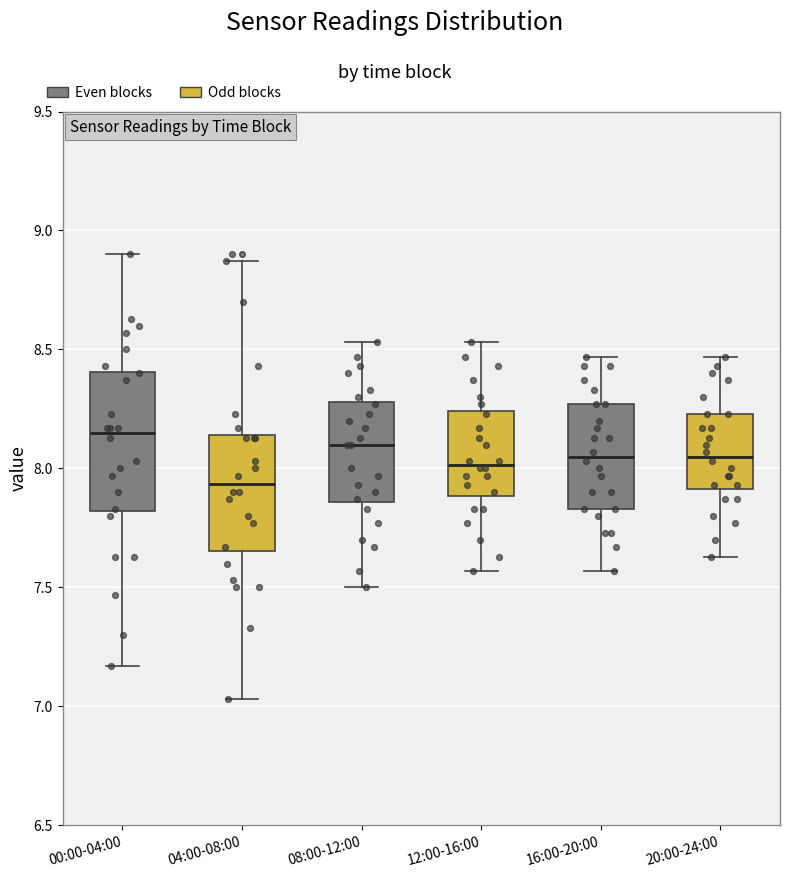

Reading left to right, read every box against the y-axis: the position of its median line, the range the box covers, and the ends of its whiskers. The values are not printed on the chart, so give them approximately, as read against the axis.

00:00-04:00: median 8.15, box 7.80 to 8.40, whiskers 7.15 to 8.90
04:00-08:00: median 7.95, box 7.65 to 8.15, whiskers 7.05 to 8.85
08:00-12:00: median 8.10, box 7.85 to 8.30, whiskers 7.50 to 8.55
12:00-16:00: median 8.00, box 7.90 to 8.25, whiskers 7.55 to 8.55
16:00-20:00: median 8.05, box 7.85 to 8.25, whiskers 7.55 to 8.45
20:00-24:00: median 8.05, box 7.90 to 8.25, whiskers 7.65 to 8.45